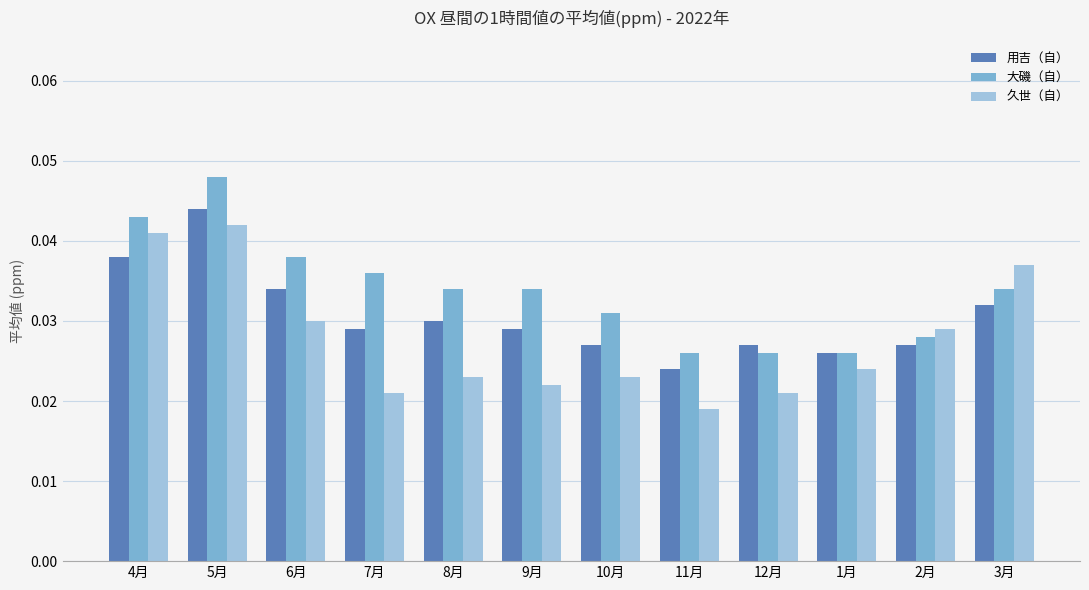

Count the 用吉（自） values in the range 0 to 1.

12